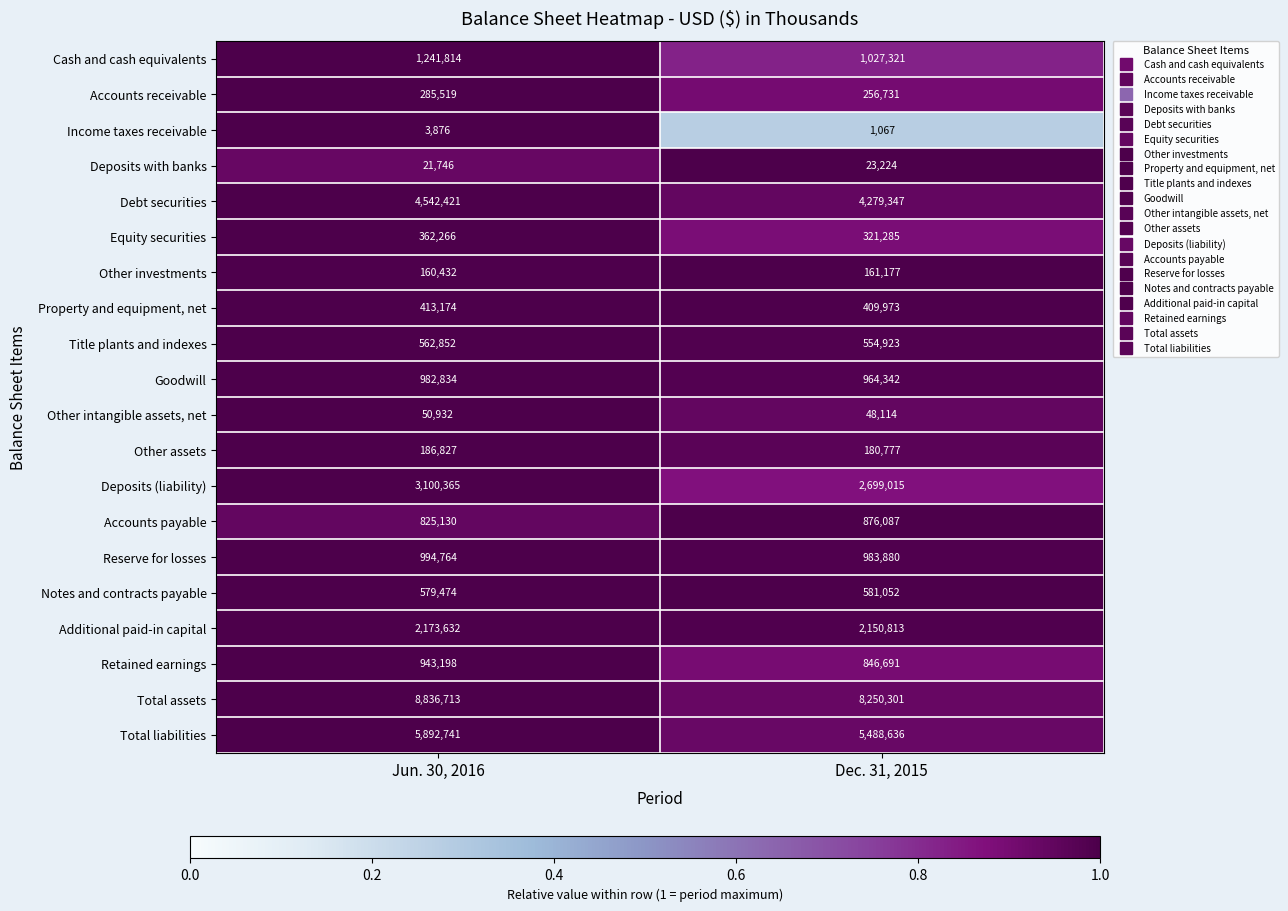

At which category is the sum across all series the highest?

Jun. 30, 2016